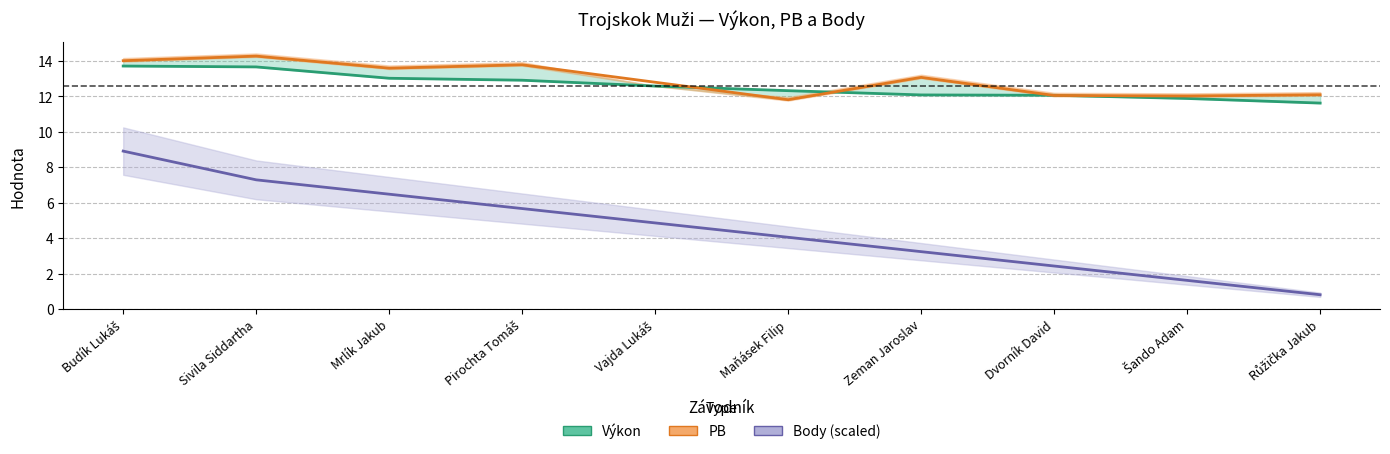

What is the sum of all Body values?

45.4